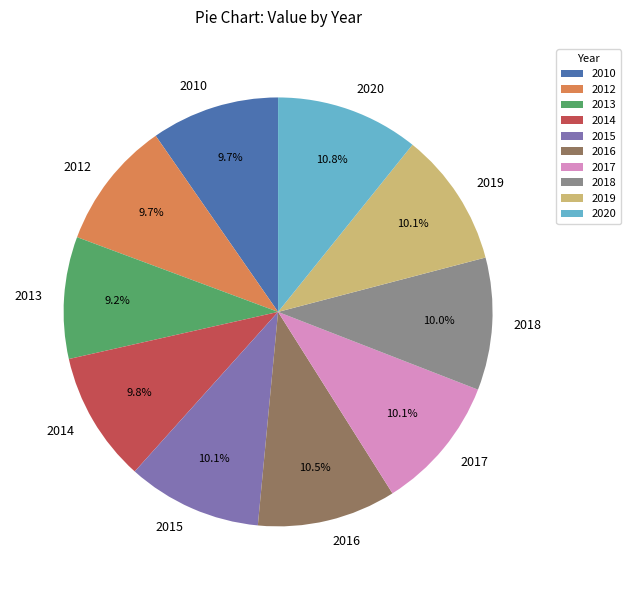

Approximately how many times larger is the value at 2018 compared to 2020?

0.9